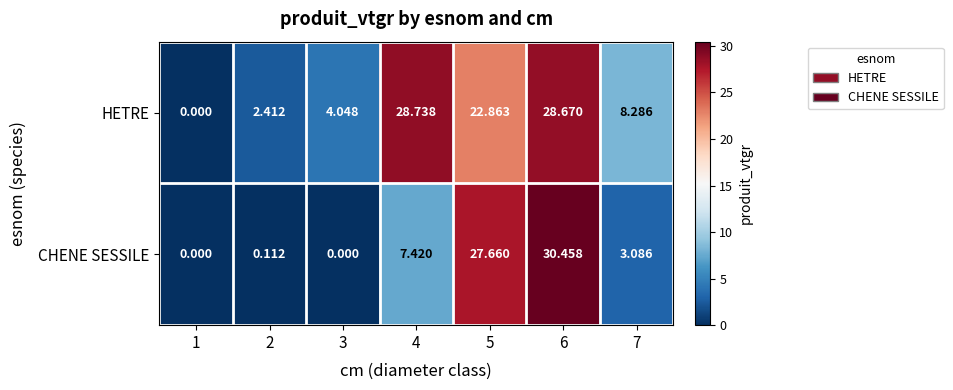

Is the value of HETRE at 7 greater than the value of CHENE SESSILE at 7?

Yes